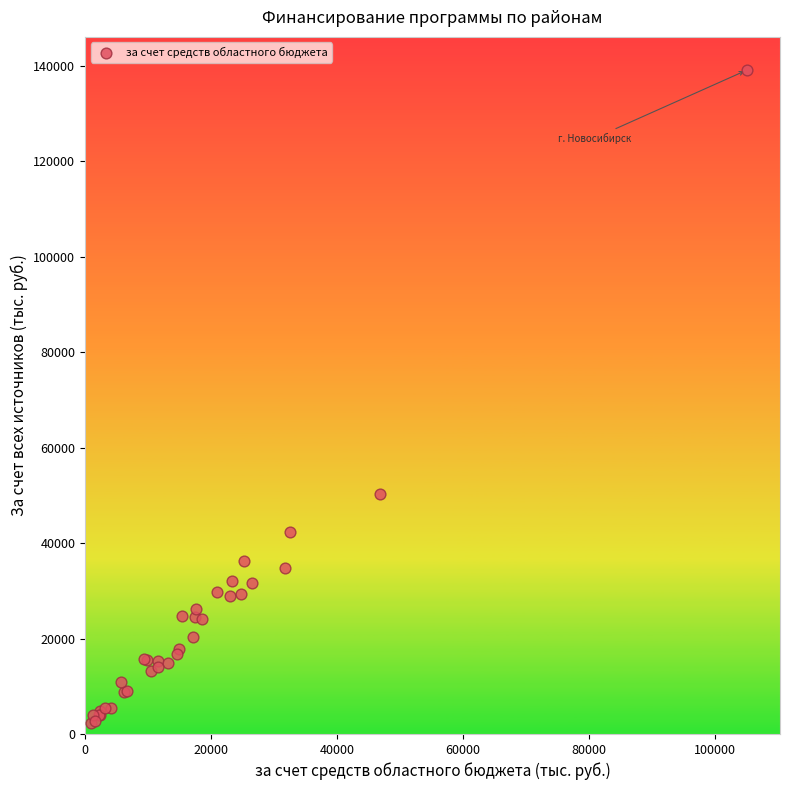

What Y value in the scatter plot is closest to 70714?

50307.6